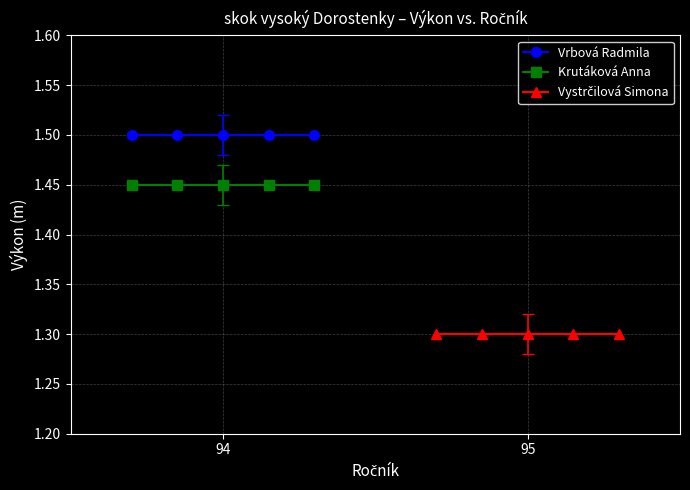

At which category is the sum across all series the highest?

94